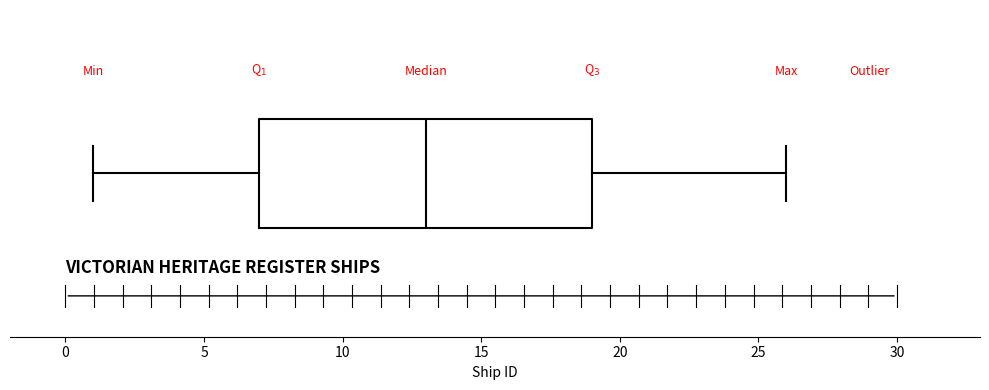

Transcribe this box plot: give where the median line is, the range the box spans, and where the two whiskers end, as read against the x-axis. The values are not printed on the chart, so give them approximately, as read against the axis.

median 13, box 7 to 19, whiskers 1 to 26